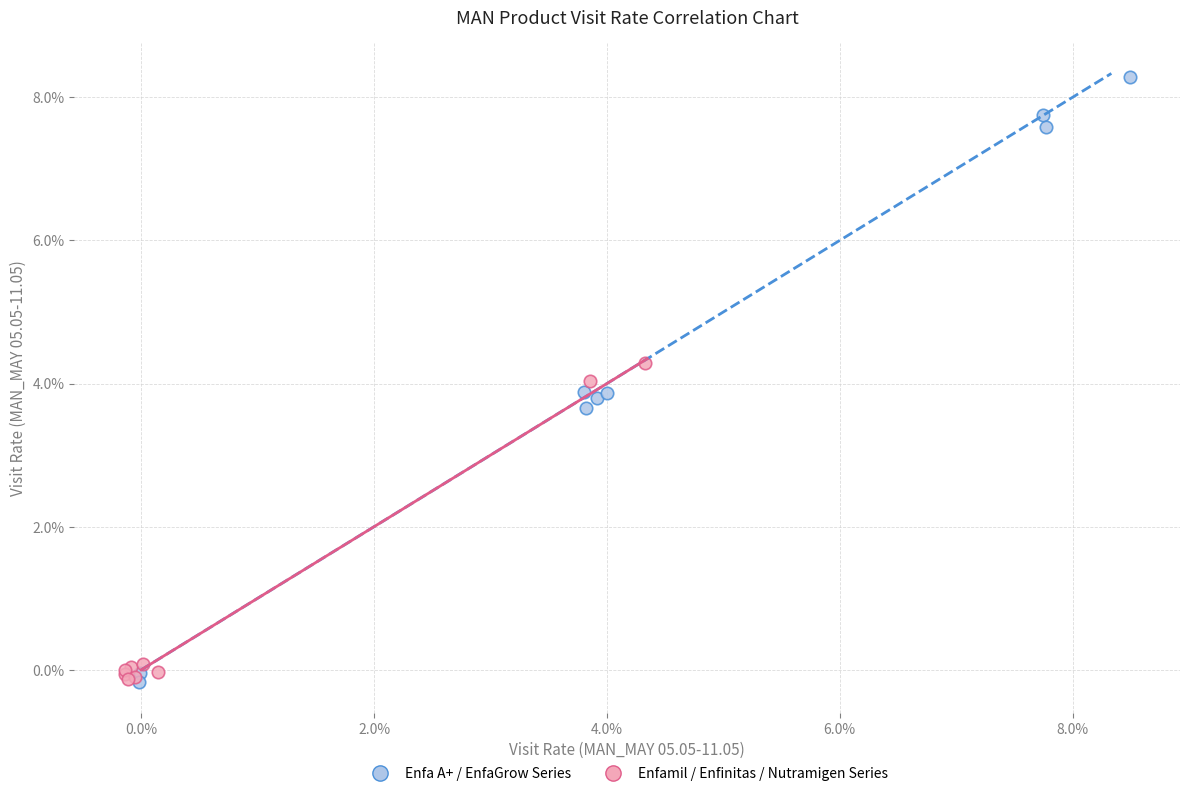

What are all the series names shown in the legend?

Enfa A+ / EnfaGrow Series, Enfamil / Enfinitas / Nutramigen Series